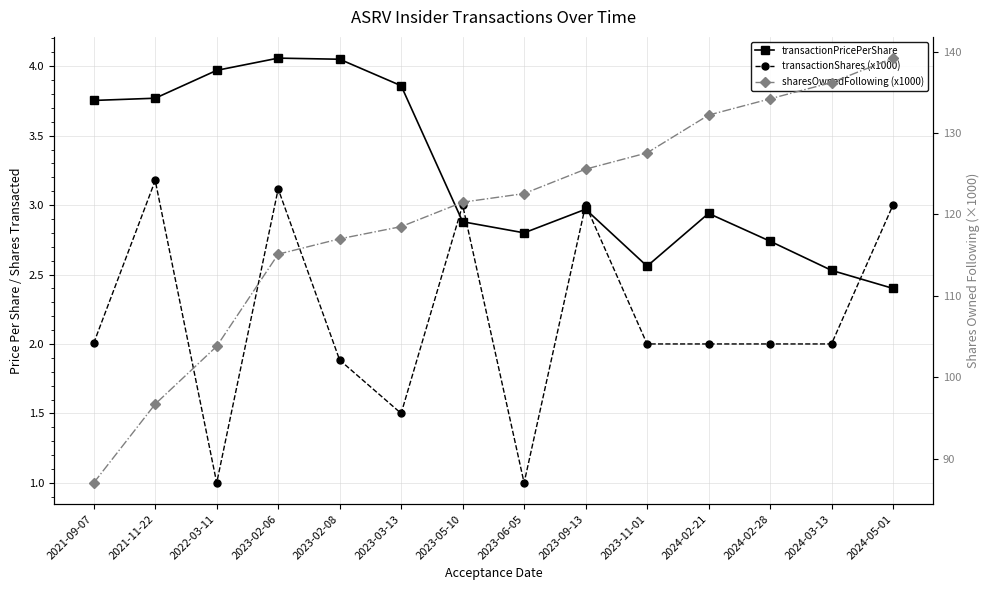

Which series has the widest spread of values?

sharesOwnedFollowing (x1000)